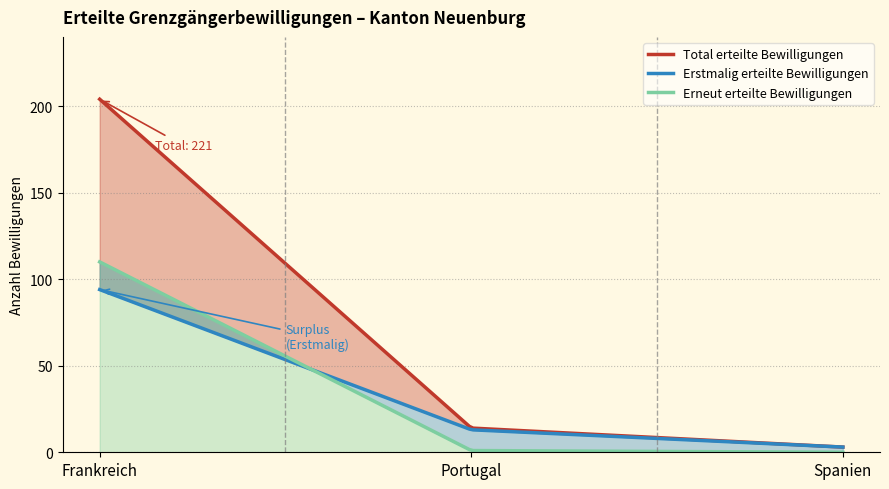

What is the label of the 1st point from the right?

Spanien